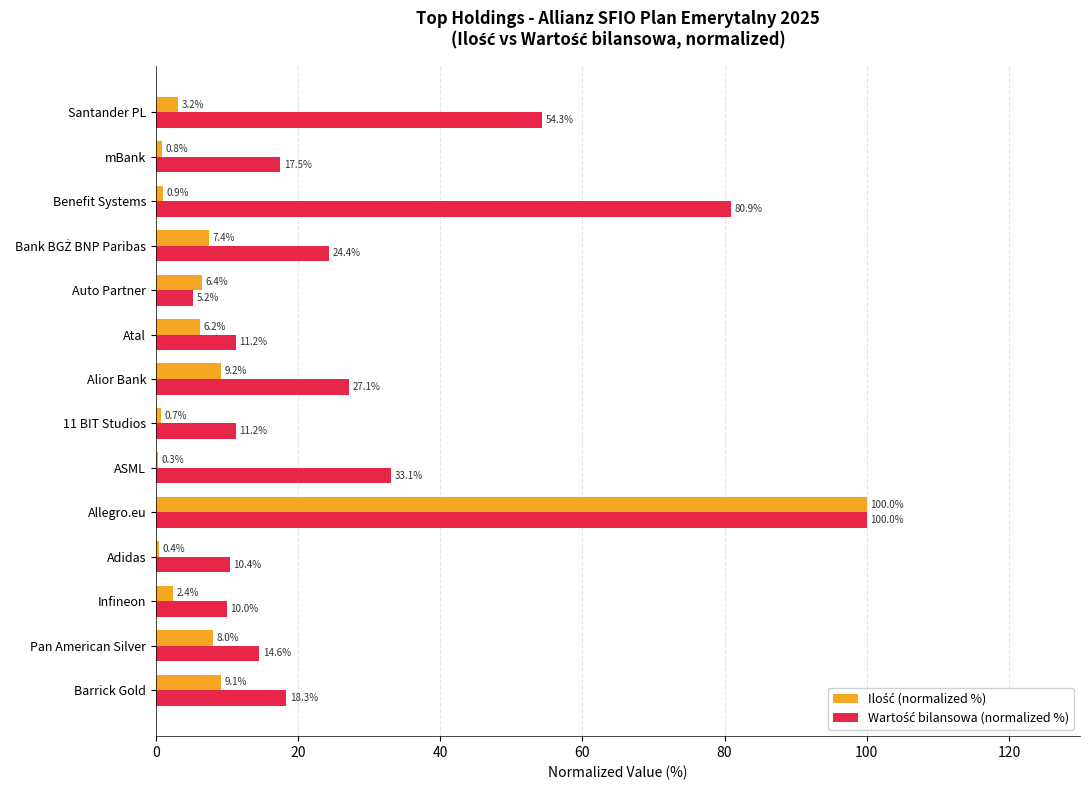

What is the total value across all series at Benefit Systems?

81.8